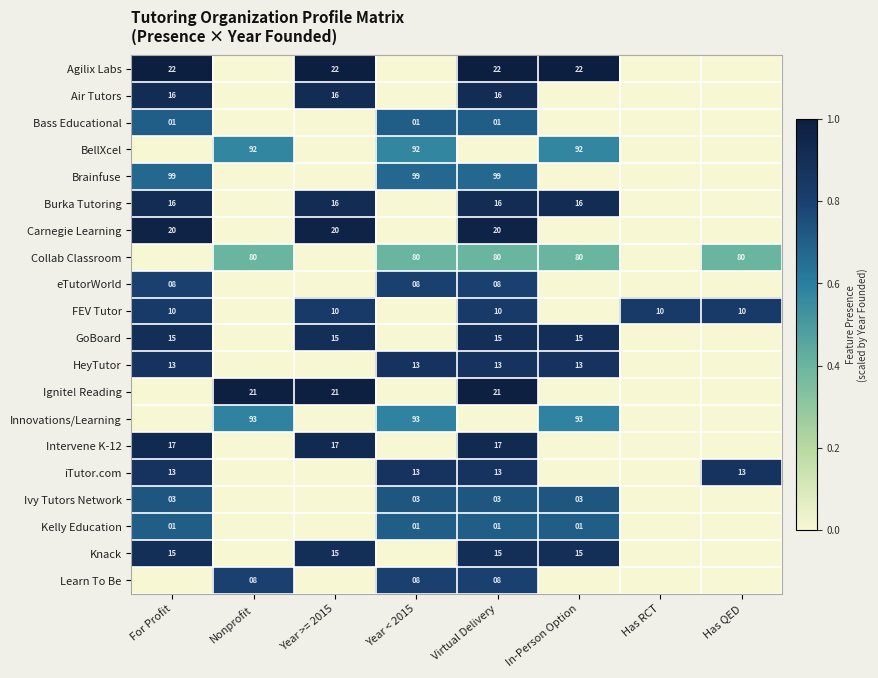

At which category is the sum across all series the highest?

Virtual Delivery